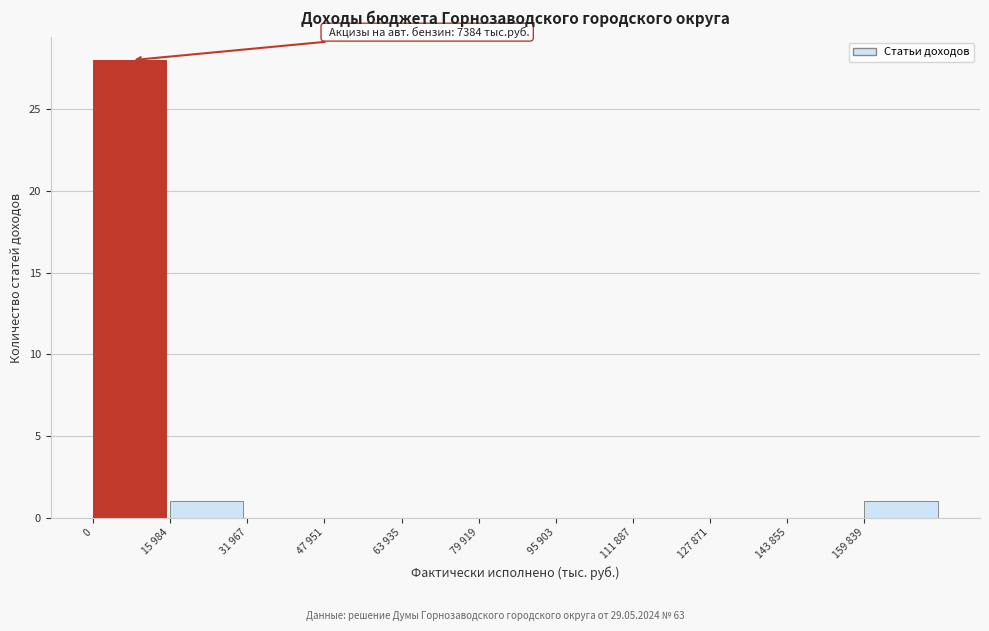

Reading left to right, extract all data points from this chart.

0=28	15 984=1	31 967=0	47 951=0	63 935=0	79 919=0	95 903=0	111 887=0	127 871=0	143 855=0	159 839=1